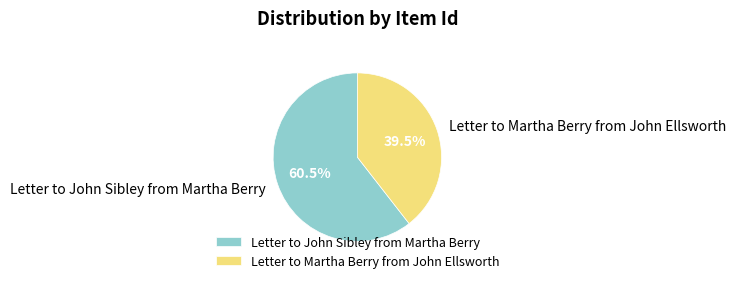

Is Letter to Martha Berry from John Ellsworth the majority of the pie?

No